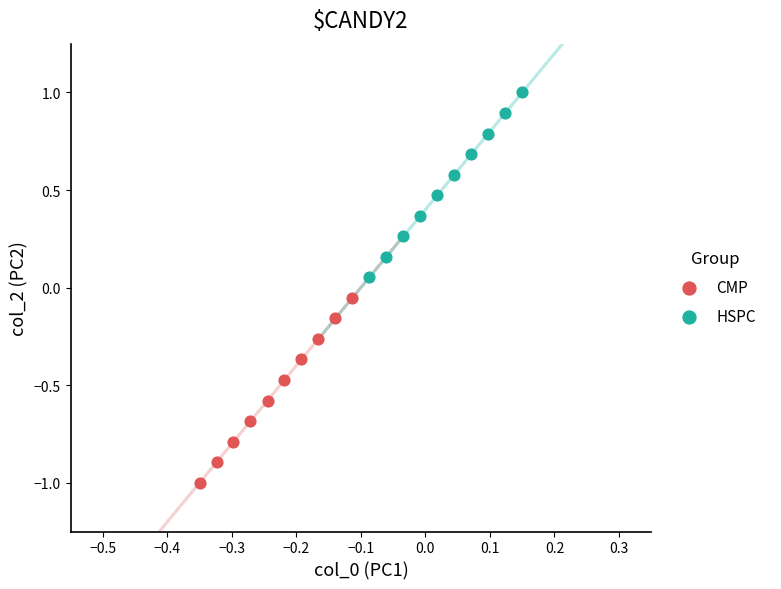

Which series contains the lowest Y value?

CMP